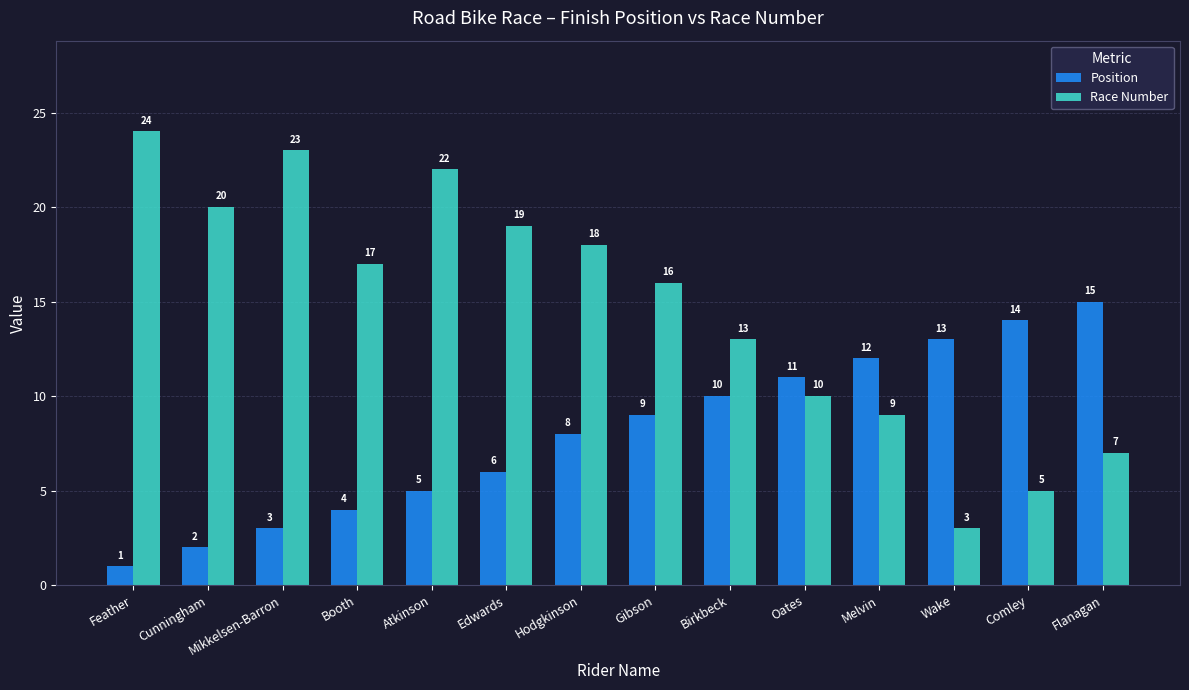

Rank the categories by Race Number value from lowest to highest.

Wake, Comley, Flanagan, Melvin, Oates, Birkbeck, Gibson, Booth, Hodgkinson, Edwards, Cunningham, Atkinson, Mikkelsen-Barron, Feather